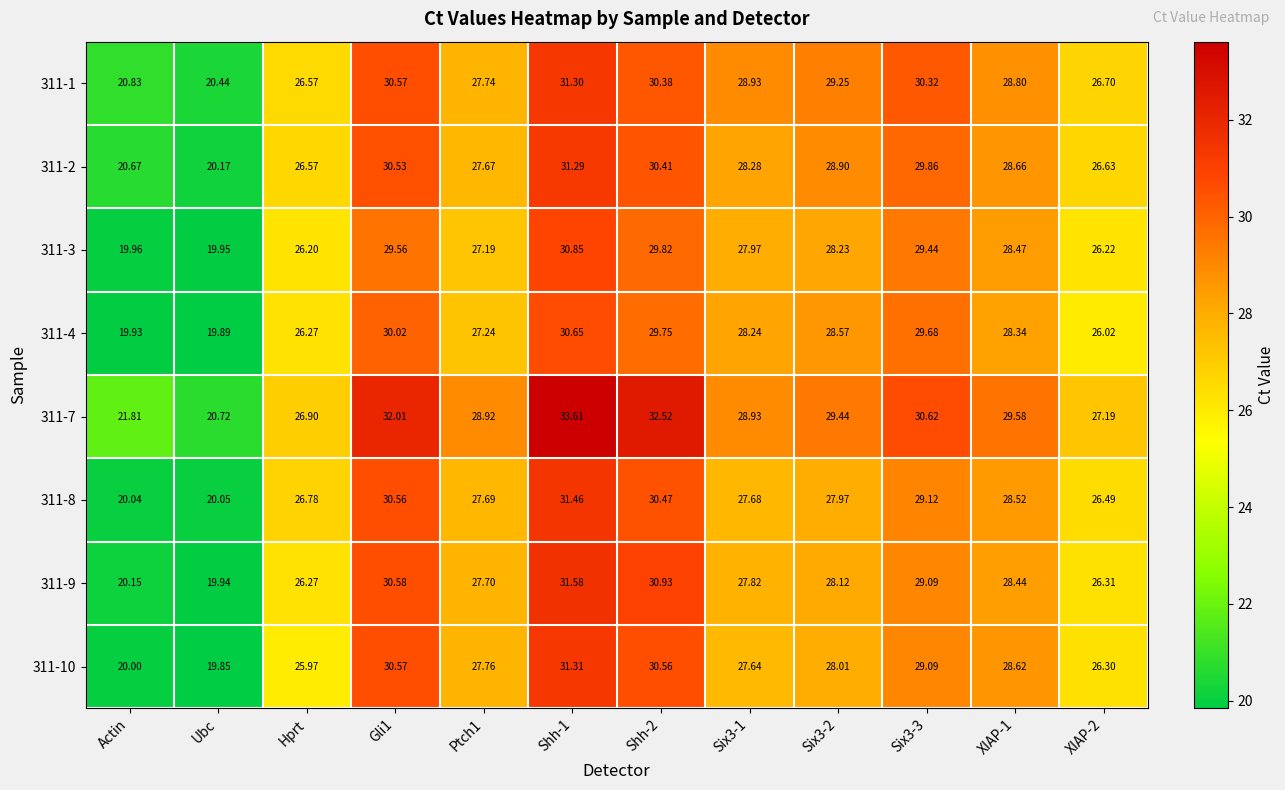

Is the value of 311-1 at Actin greater than the value of 311-10 at Gli1?

No